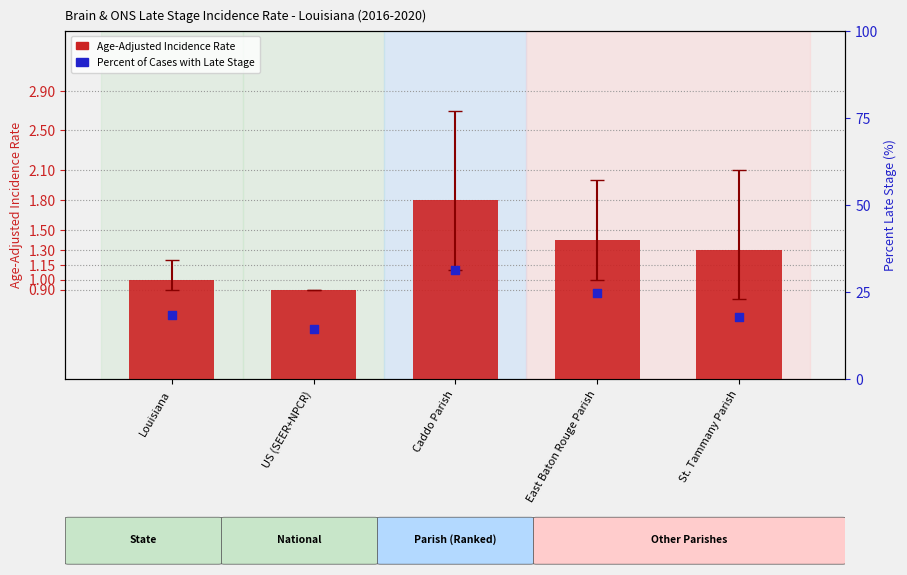

Which series has the largest total across all categories?

Percent of Cases with Late Stage